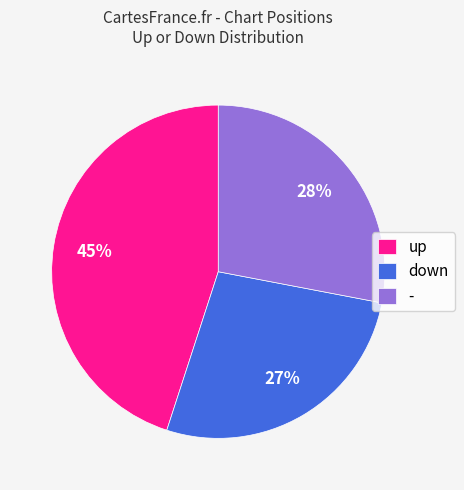

Which slice is the smallest?

down